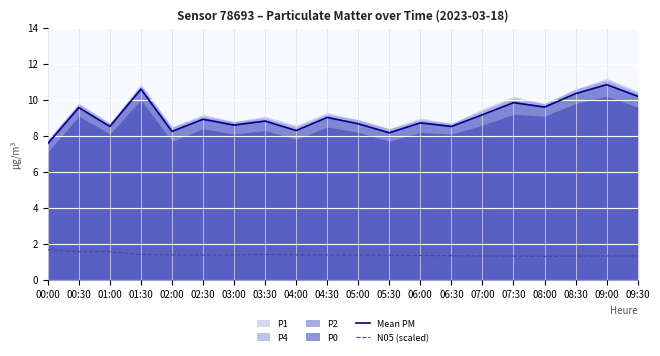

At which label does Mean PM reach its minimum?

00:00